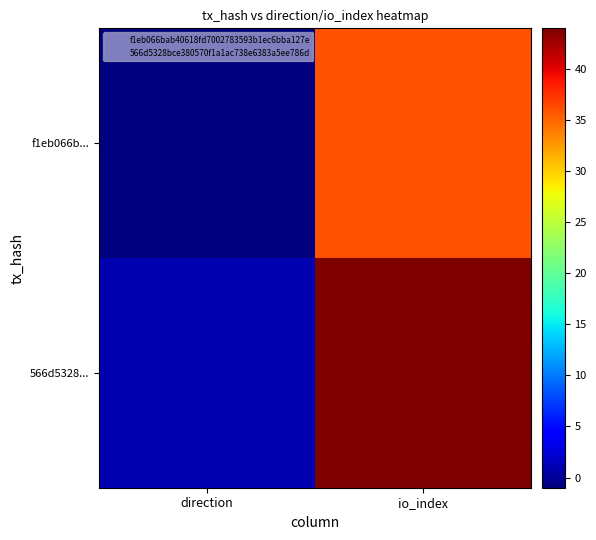

Rank the series at io_index from lowest to highest value.

f1eb066b..., 566d5328...